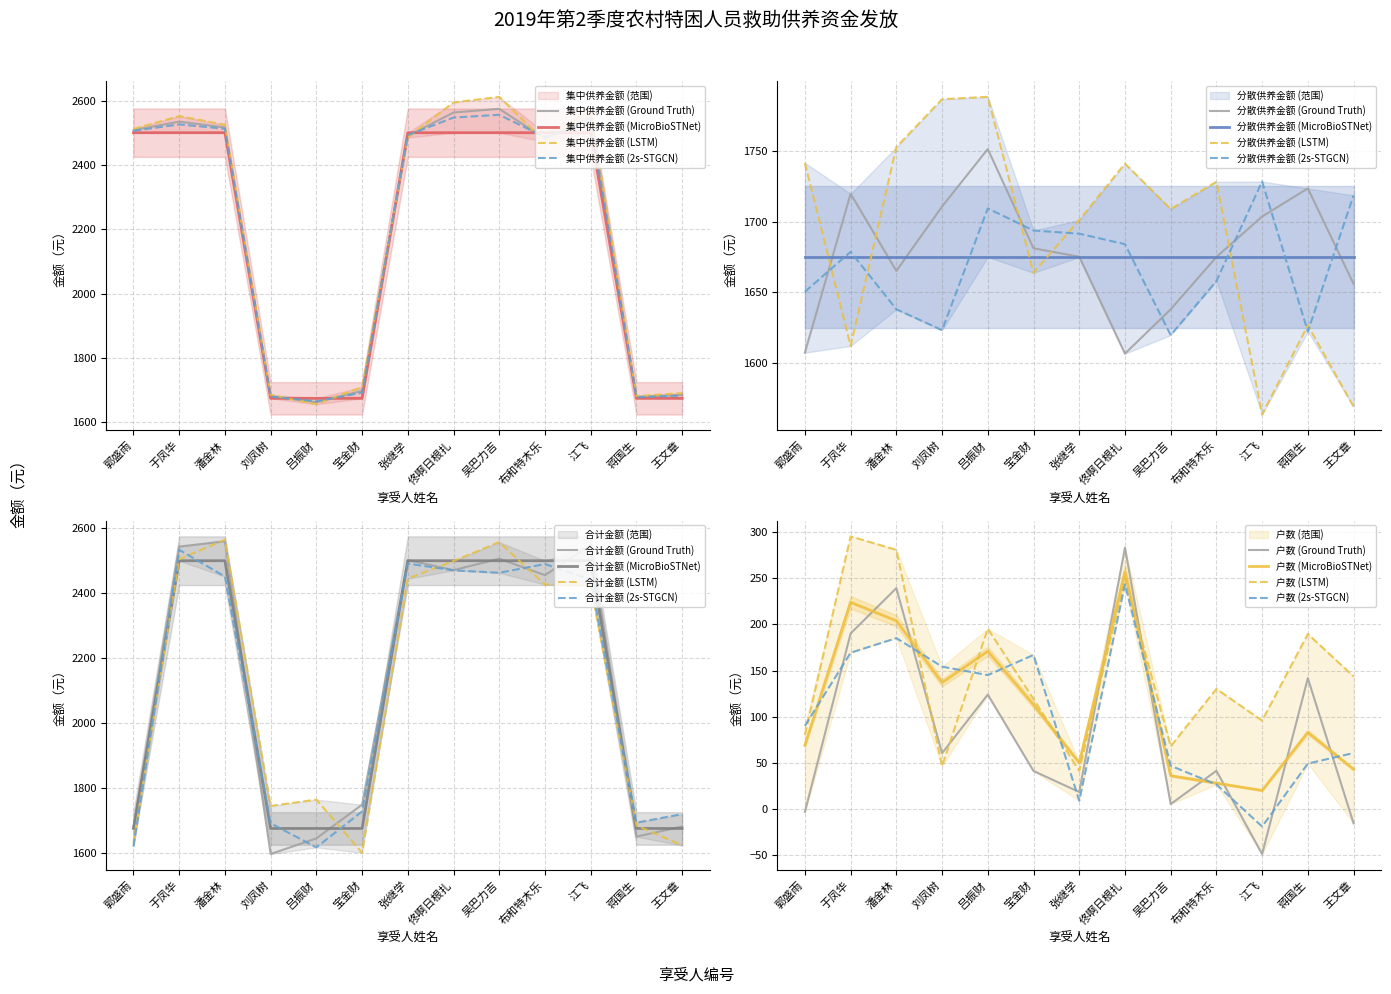

True or false: 户数 and 集中供养金额 cross at least once.

False